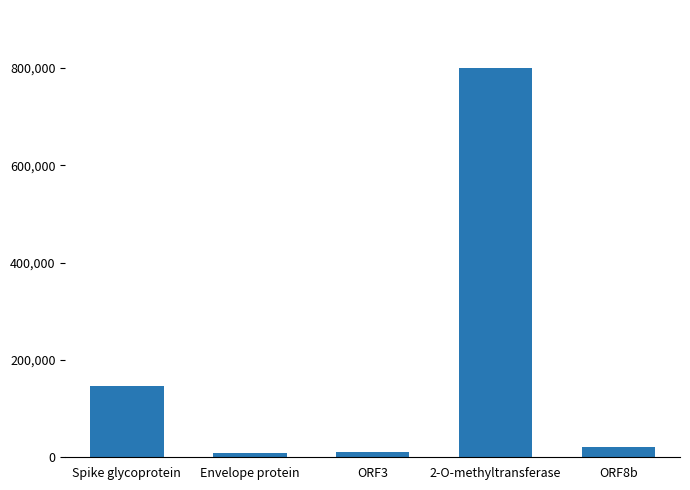

What is the sum of the values at 2-O-methyltransferase and Envelope protein?

808333.4